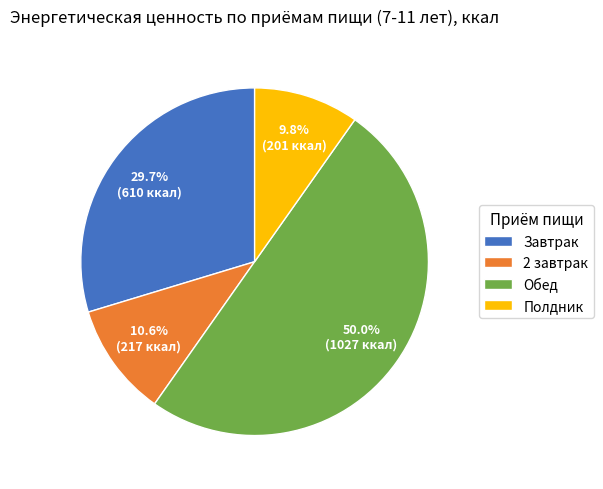

Between Обед and Полдник, which is larger?

Обед